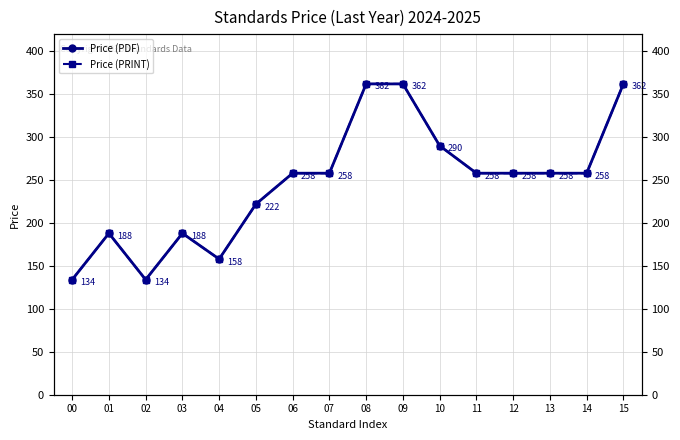

Reading left to right, transcribe all the data shown in this chart.

Price (PDF): 134	188	134	188	158	222	258	258	362	362	290	258	258	258	258	362
Price (PRINT): 134	188	134	188	158	222	258	258	362	362	290	258	258	258	258	362